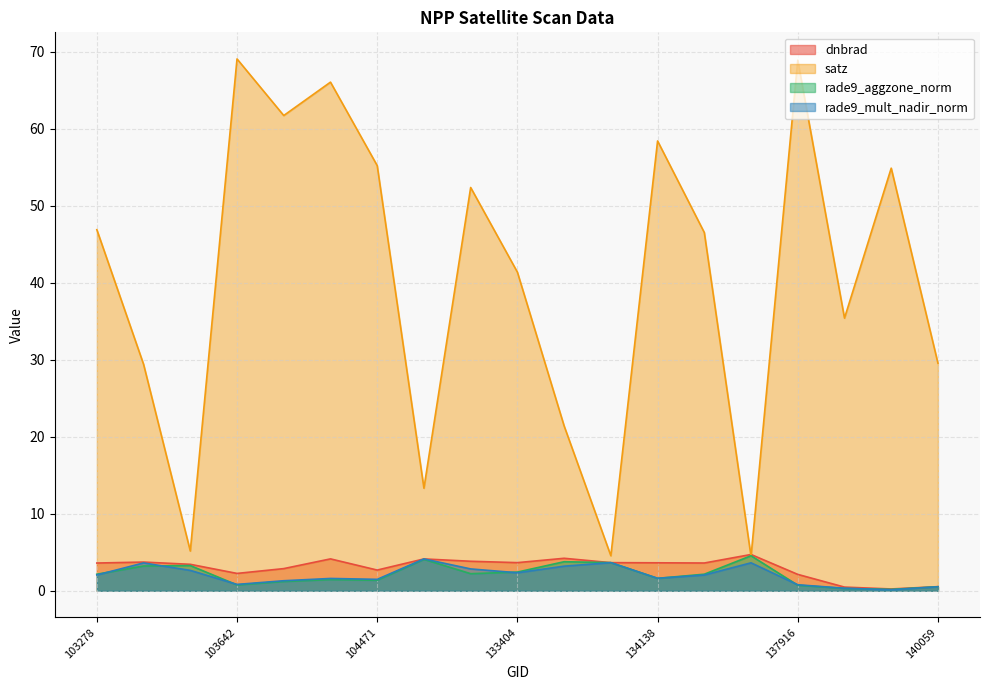

At how many categories does at least one series exceed 41?

11